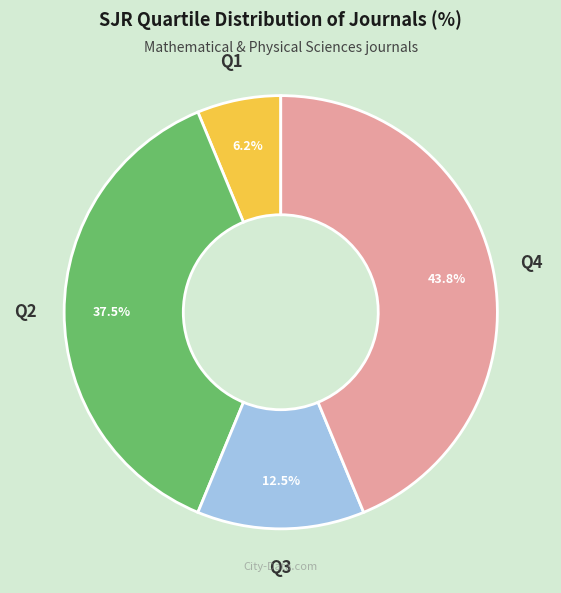

Between Q2 and Q3, which is larger?

Q2